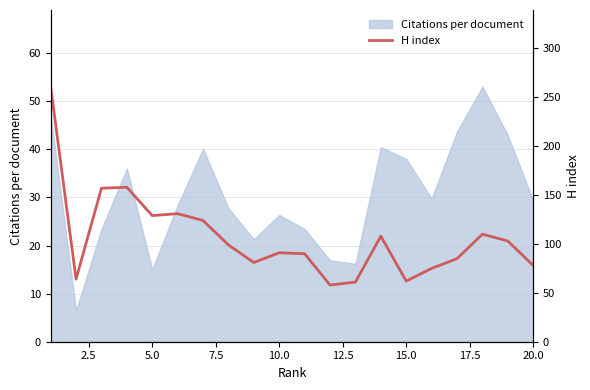

What is the difference between the maximum and minimum values?

203